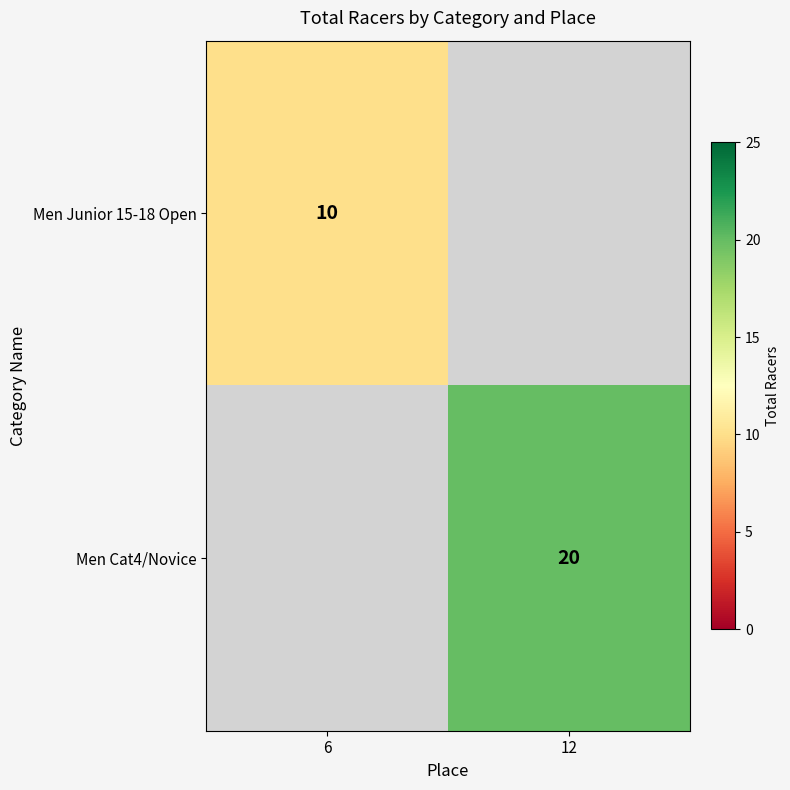

Count the number of categories in the chart.

2